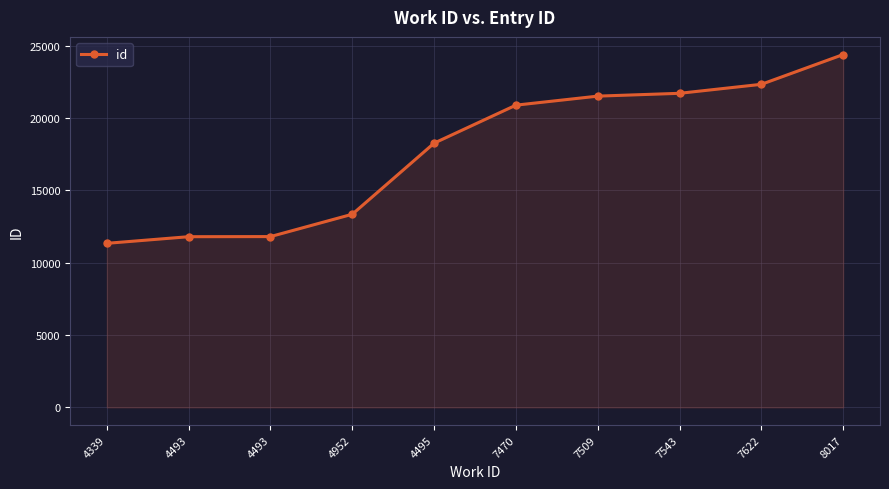

What is the ratio of the value at 4495 to the value at 7509?

0.8